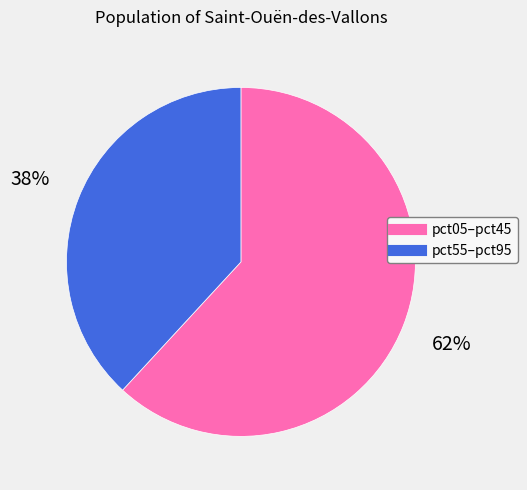

Is there any slice that represents more than half of the pie?

Yes